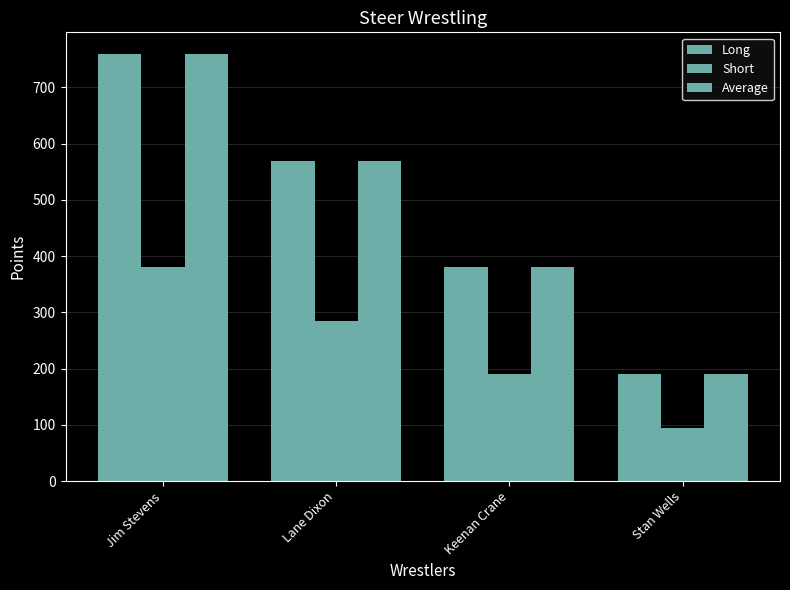

What is the sum of all Long values?

1900